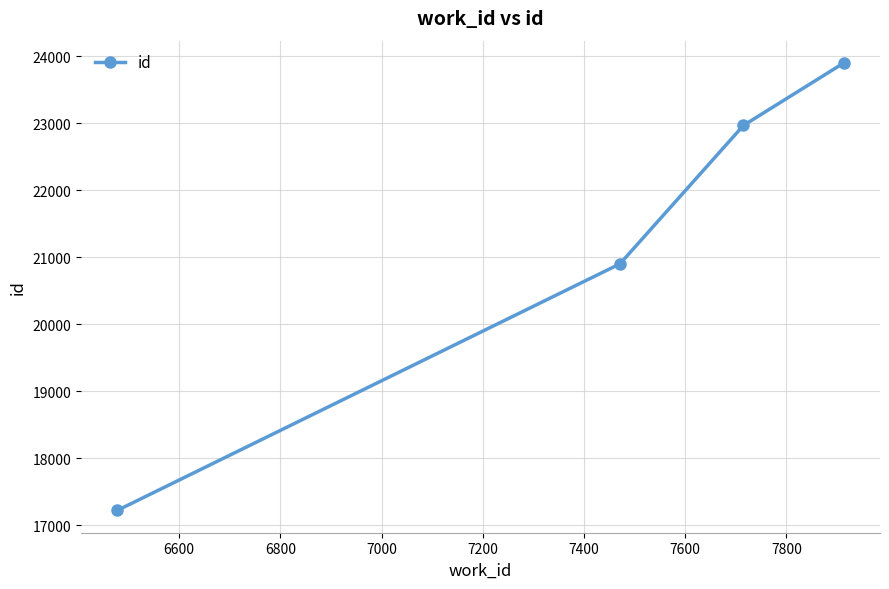

What is the greatest value displayed?

23901